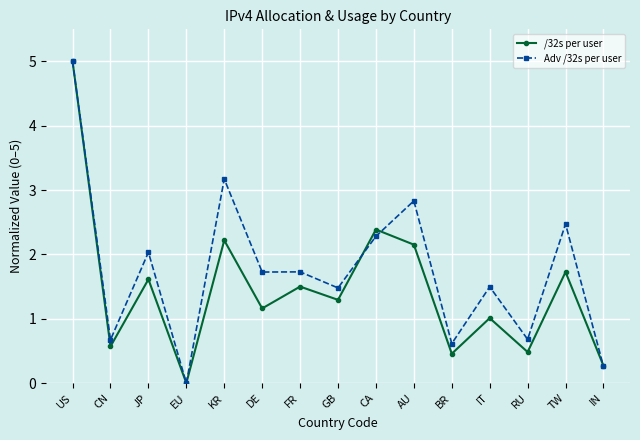

What is the spread (max minus min) of values at RU?

0.2